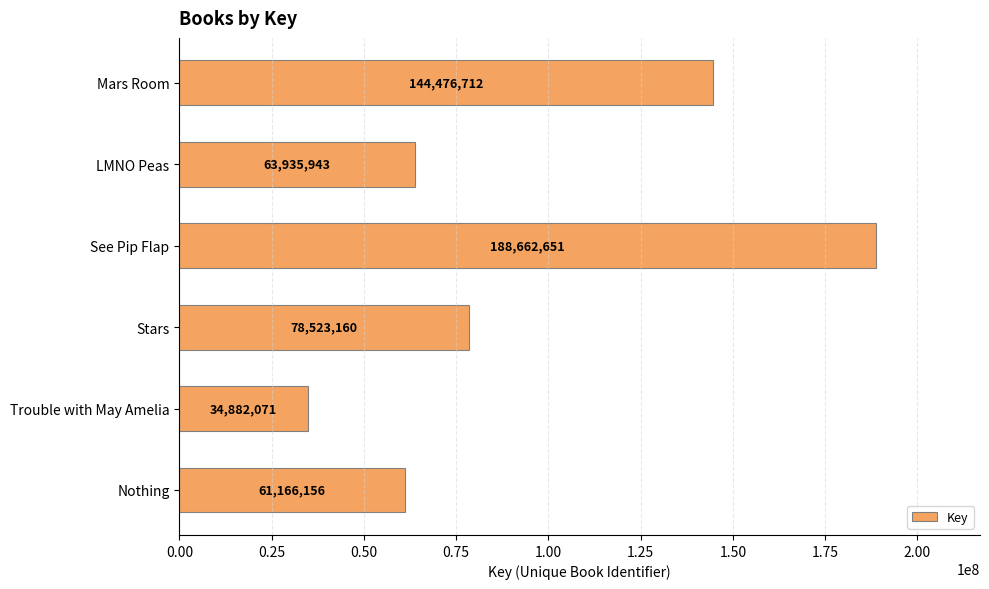

How many data points does each series have?

6